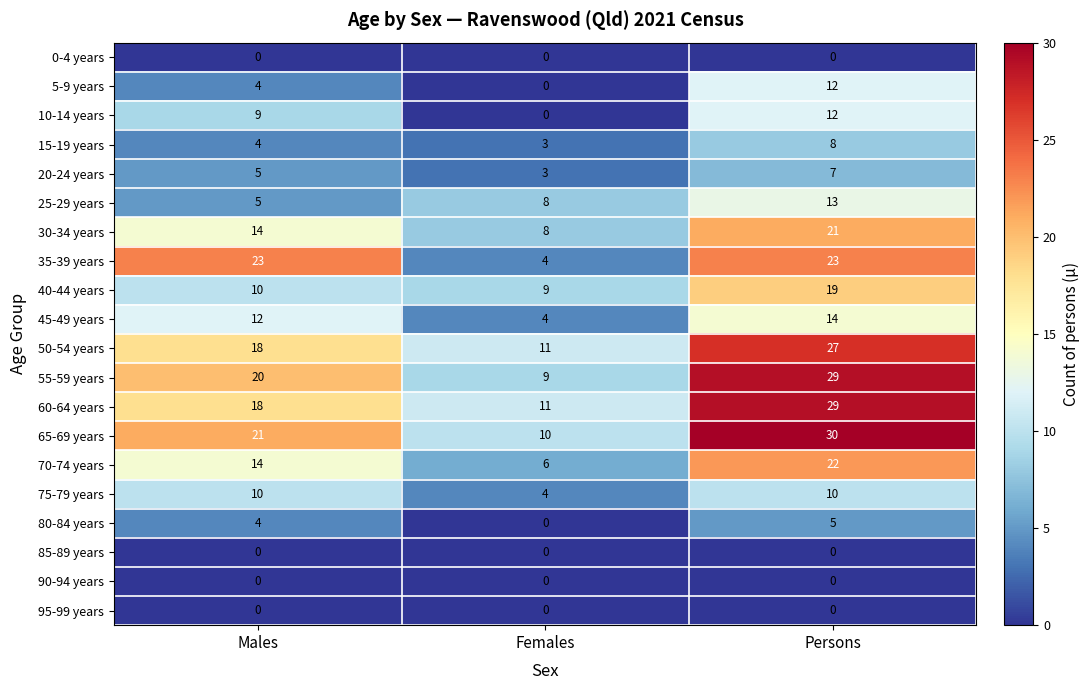

Rank the categories by 5-9 years value from highest to lowest.

Persons, Males, Females